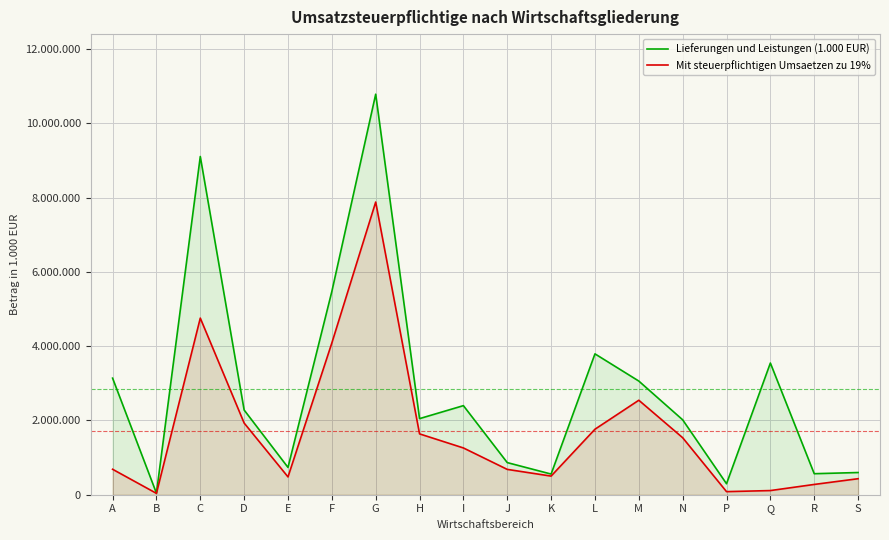

List the series in order of their overall mean, lowest first.

Mit steuerpflichtigen Umsaetzen zu 19%, Lieferungen und Leistungen (1.000 EUR)